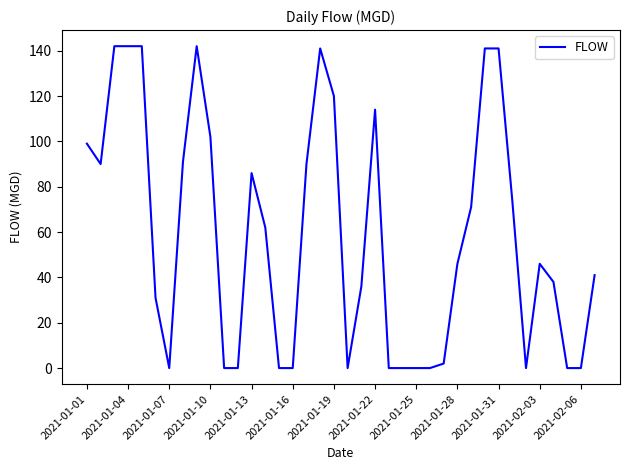

What is the maximum value shown in the chart?

142